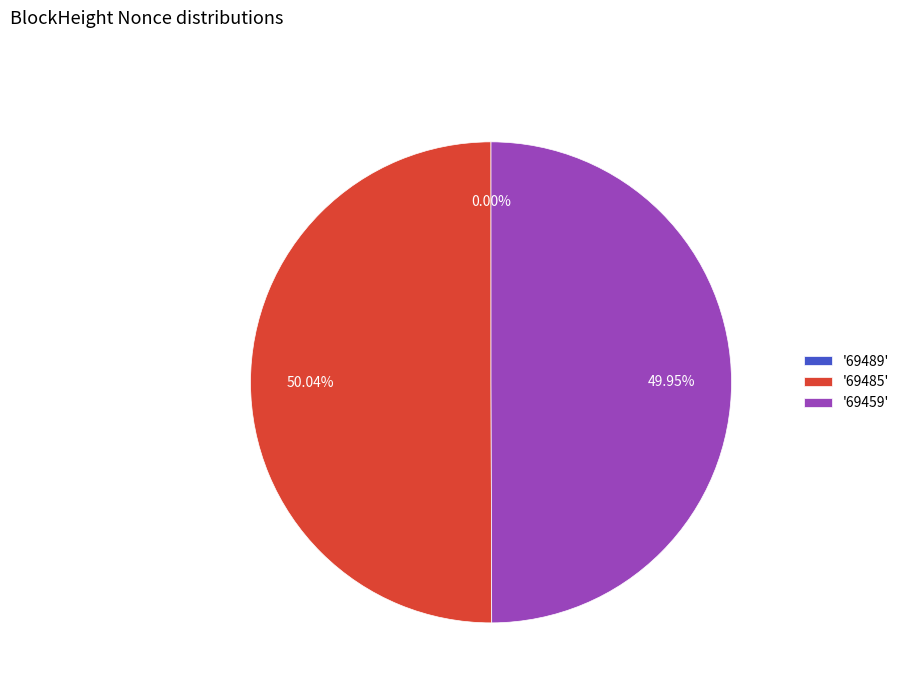

To the nearest percent, what is the average slice percentage?

33%